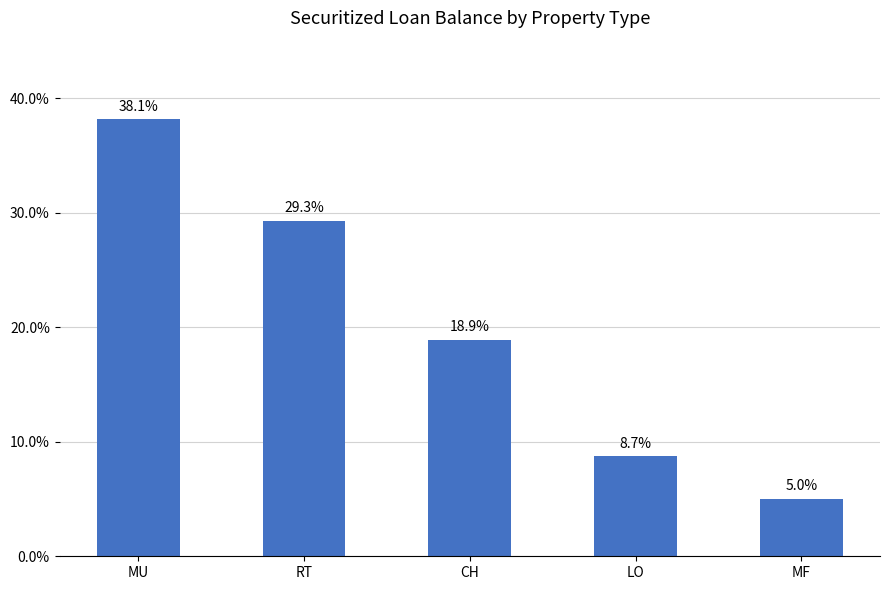

What is the label of the 4th bar from the left?

LO